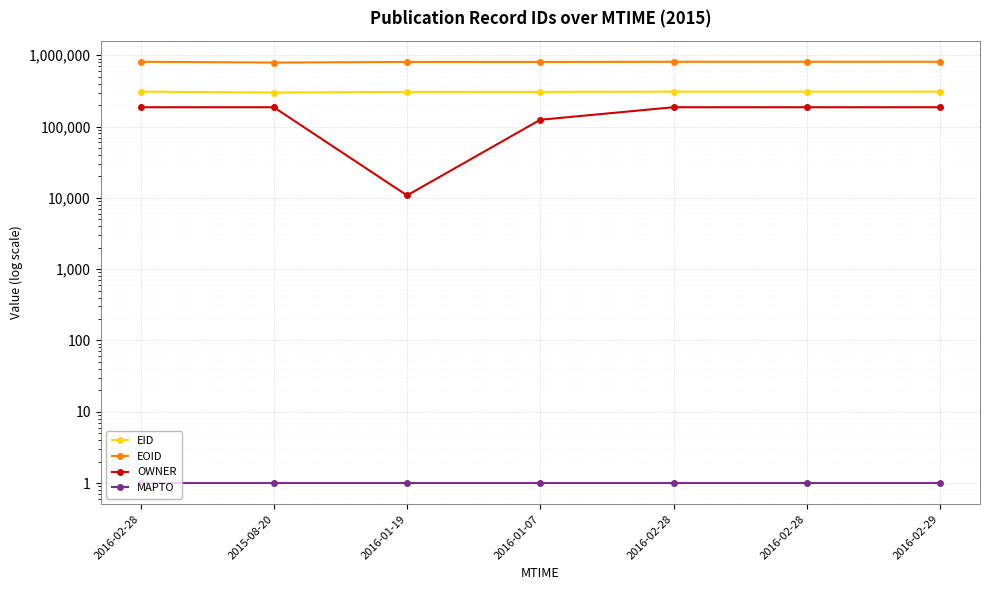

What is the label of the 3rd point from the left?

2016-01-19